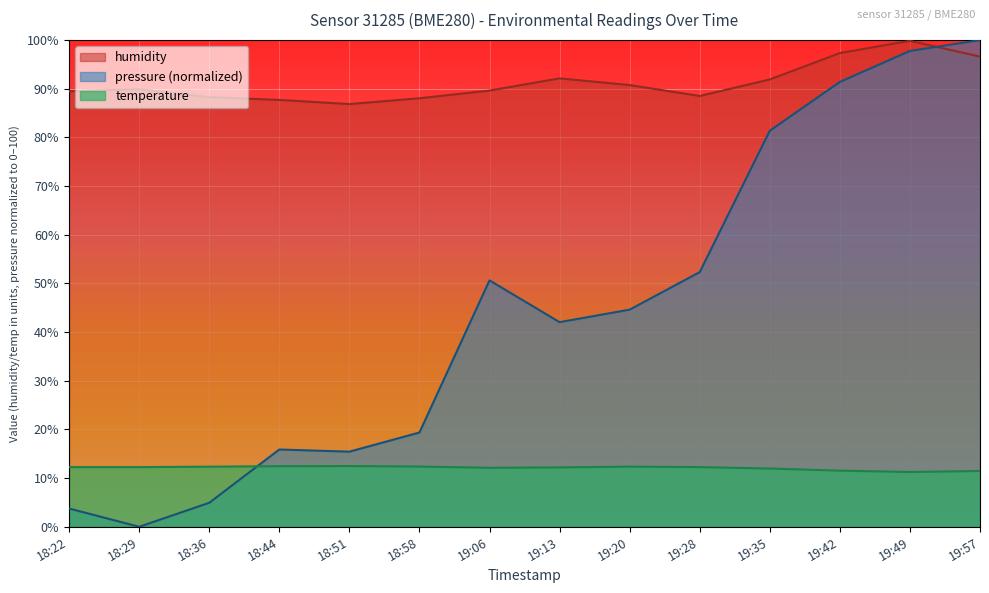

True or false: temperature has a value of 21.7 at 18:29.

False